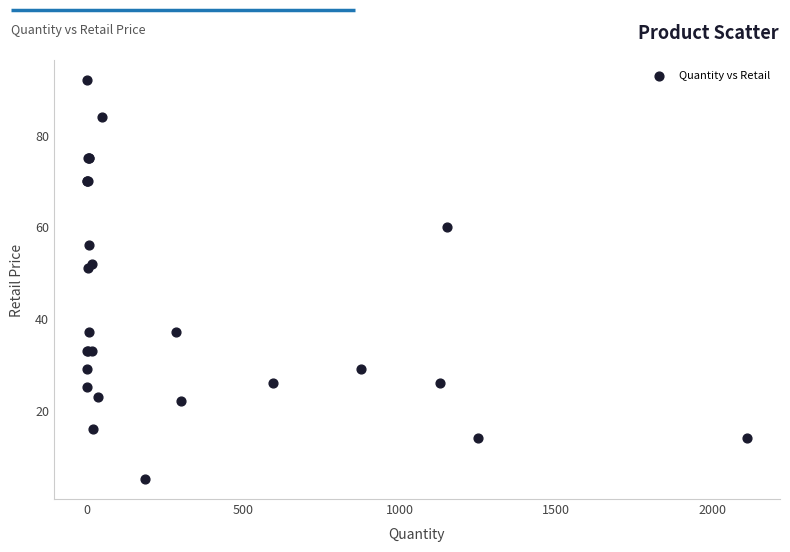

What Y value in the scatter plot is closest to 48?

51